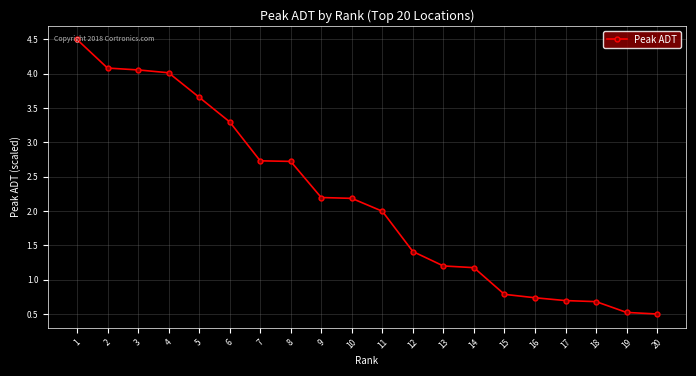

What is the difference between the values at 13 and 8?

1.5